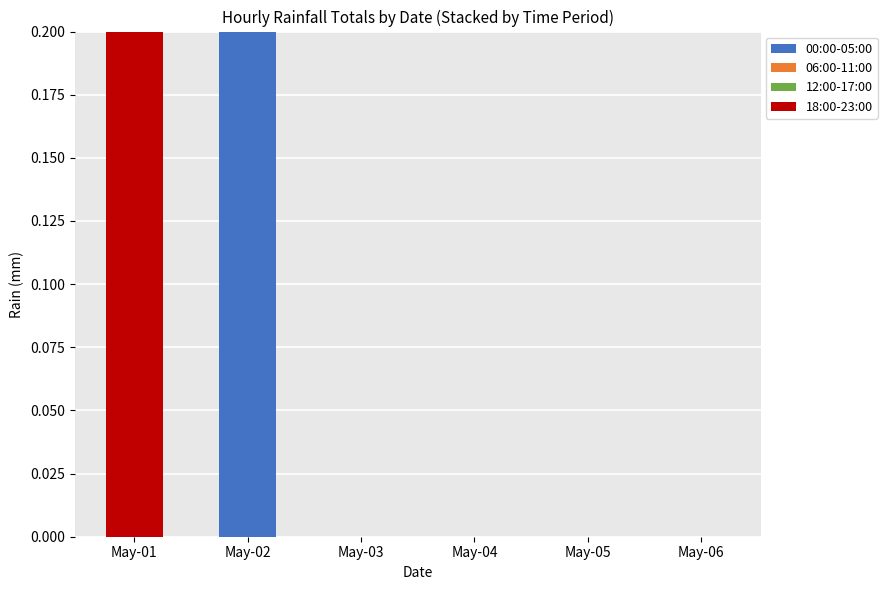

Reading left to right, transcribe the values for 00:00-05:00.

May-01=0.0	May-02=0.2	May-03=0.0	May-04=0.0	May-05=0.0	May-06=0.0